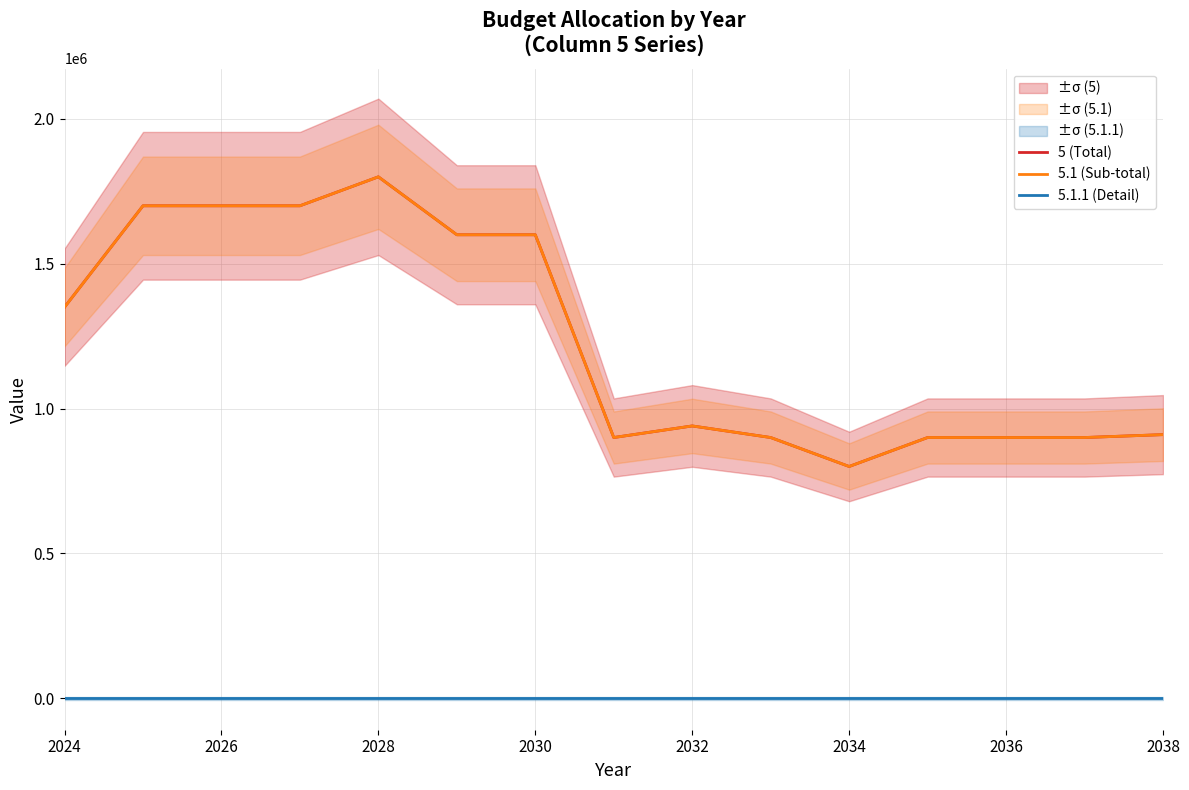

What is the value of the 5 (Total) point at the 14th from the left?

900000